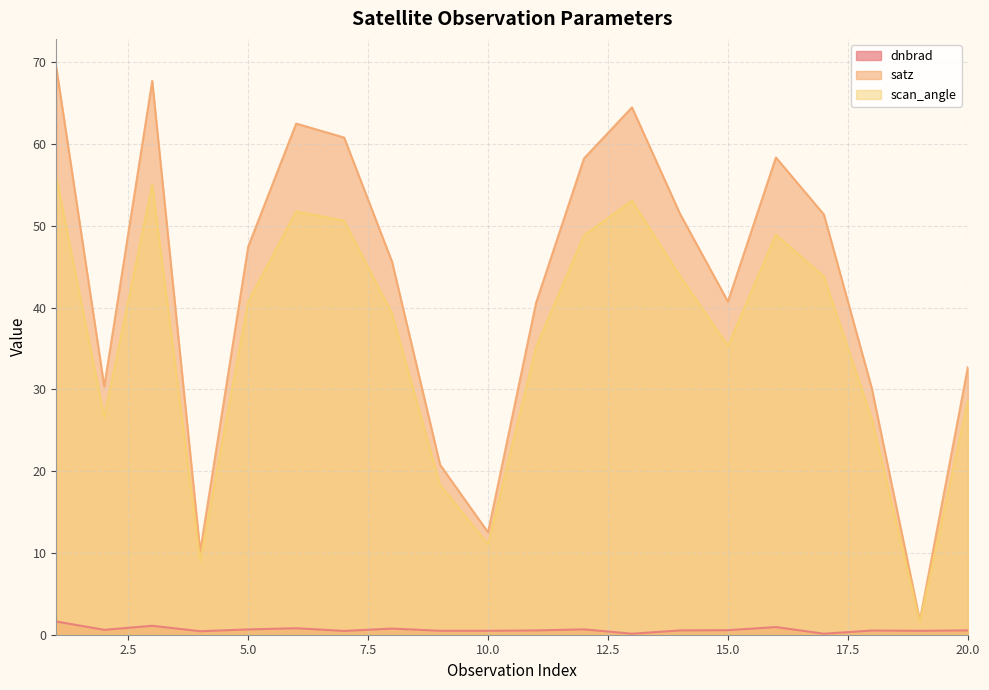

True or false: scan_angle and dnbrad intersect in this chart.

False